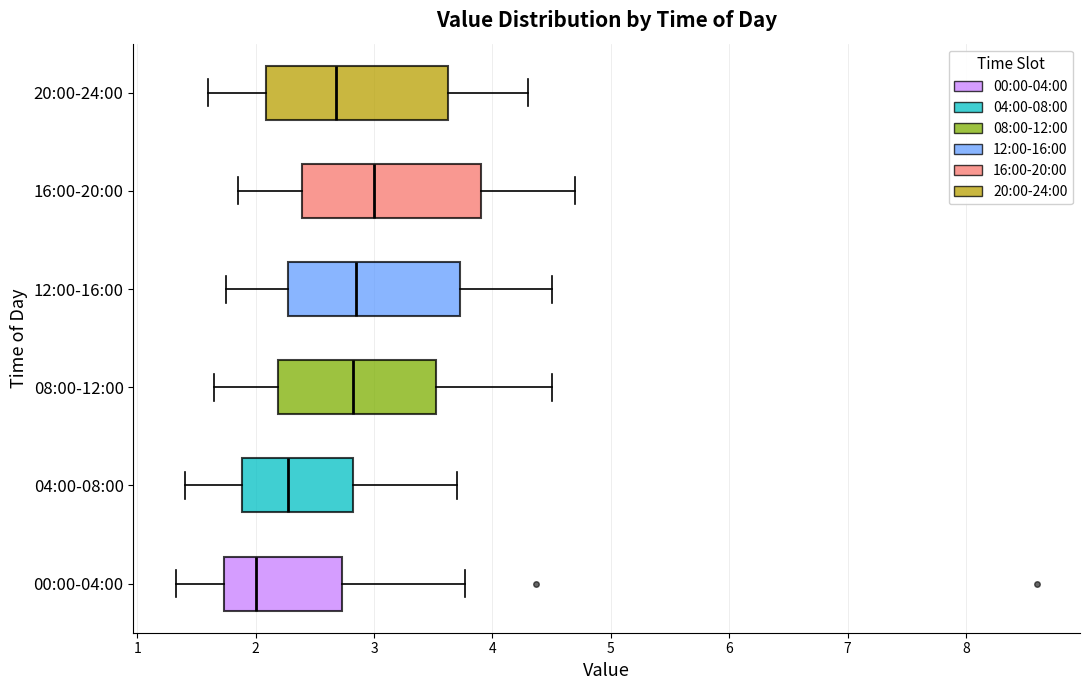

Reading bottom to top, transcribe this box plot: for each box, give where its median line is, the range the box spans, and where its two whiskers end, as read against the x-axis. The values are not printed on the chart, so give them approximately, as read against the axis.

00:00-04:00: median 2.0, box 1.7 to 2.7, whiskers 1.3 to 3.8
04:00-08:00: median 2.3, box 1.9 to 2.8, whiskers 1.4 to 3.7
08:00-12:00: median 2.8, box 2.2 to 3.5, whiskers 1.7 to 4.5
12:00-16:00: median 2.9, box 2.3 to 3.7, whiskers 1.8 to 4.5
16:00-20:00: median 3.0, box 2.4 to 3.9, whiskers 1.9 to 4.7
20:00-24:00: median 2.7, box 2.1 to 3.6, whiskers 1.6 to 4.3